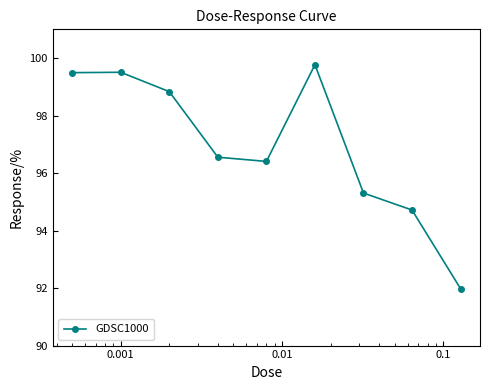

How many interior local valleys (lower than both neighbors) does the data have?

1